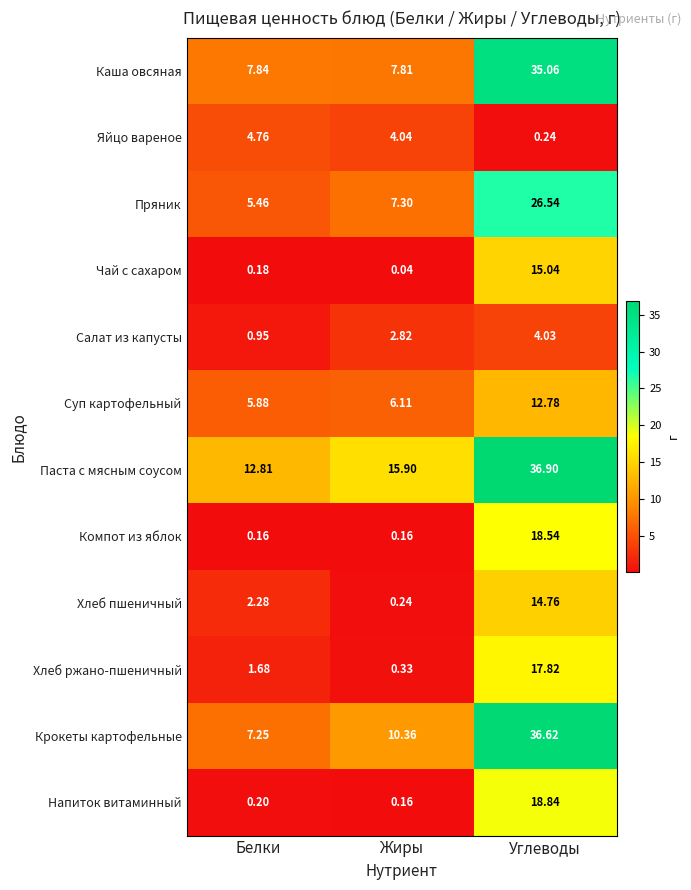

At which category is the sum across all series the highest?

Углеводы